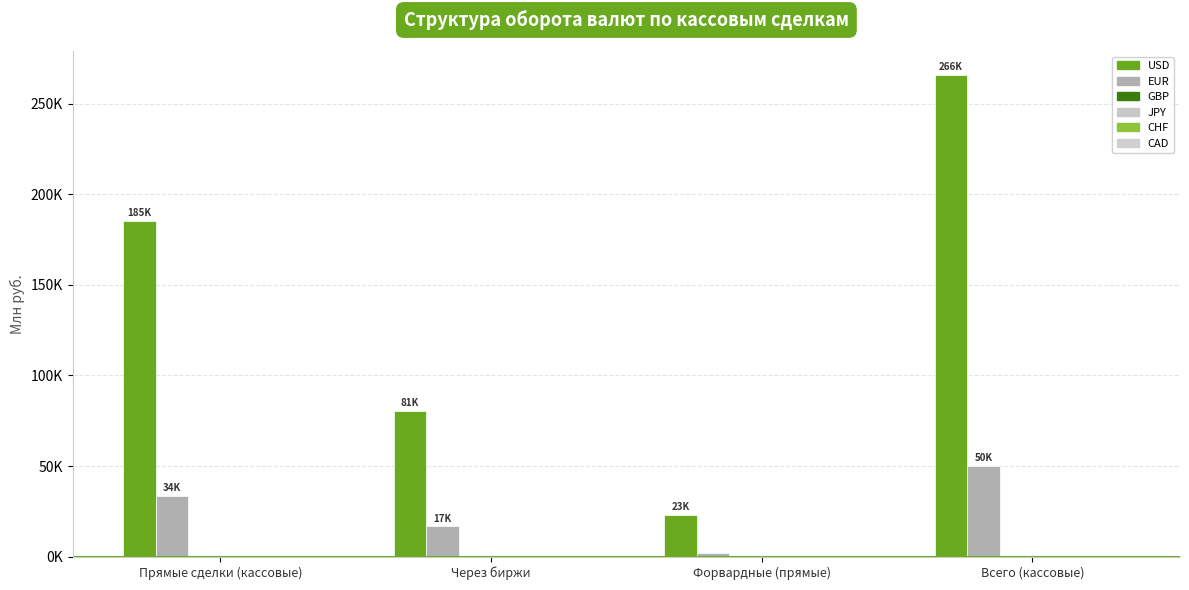

What is the spread (max minus min) of values at Всего (кассовые)?

265798.6